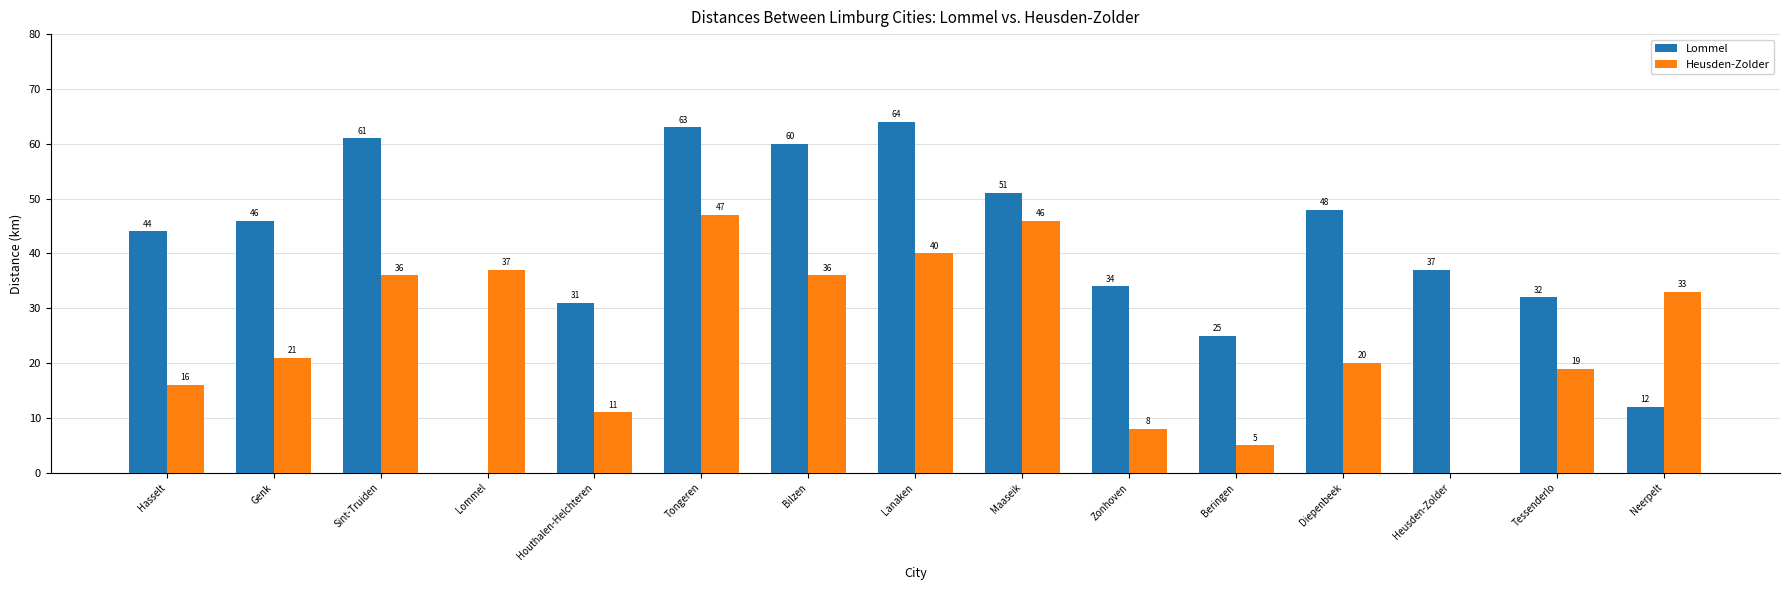

What is the sum of all Lommel values?

608